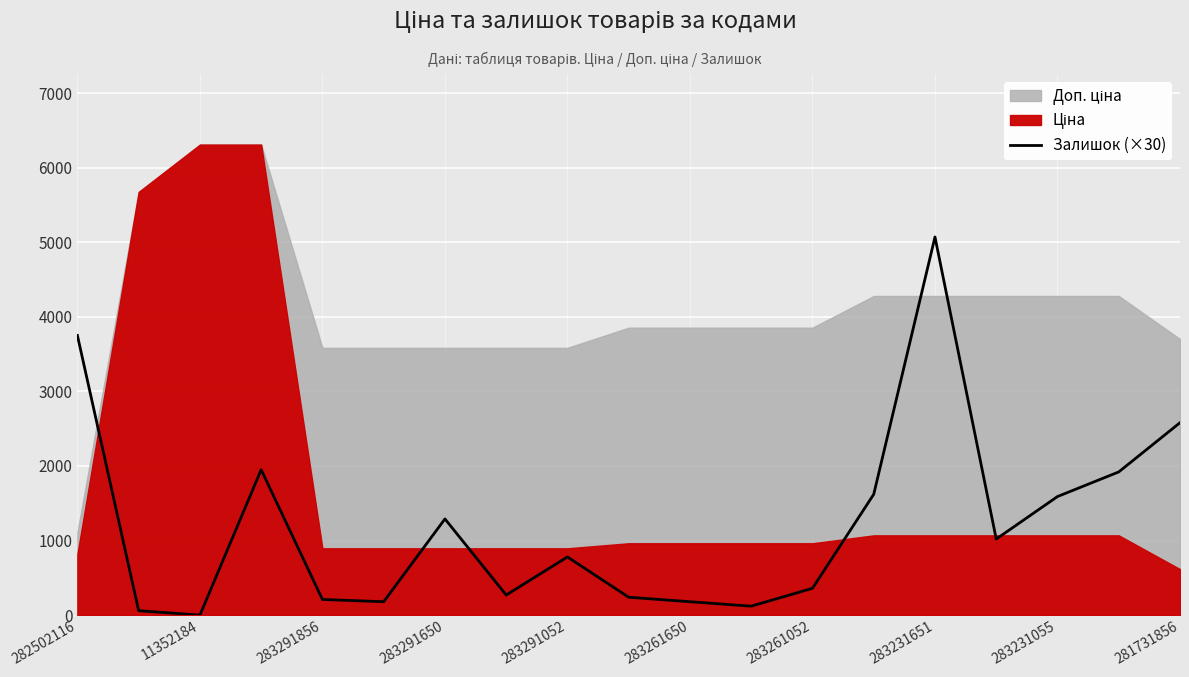

How many lines are shown in the chart?

1